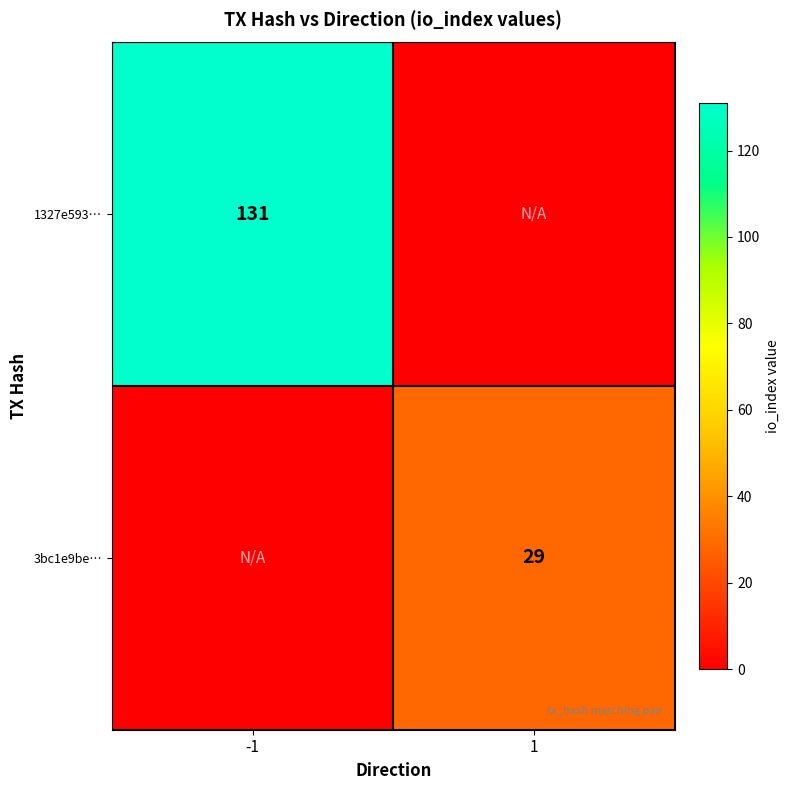

Is it true that 1327e593… equals 131 at -1?

True